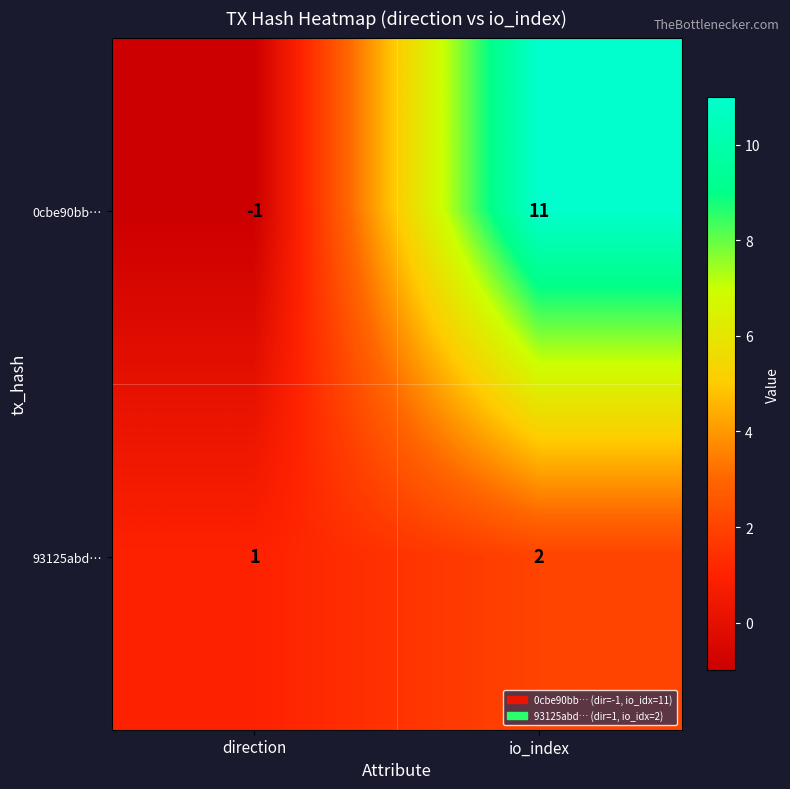

Is it true that 93125abd… equals 2 at direction?

False